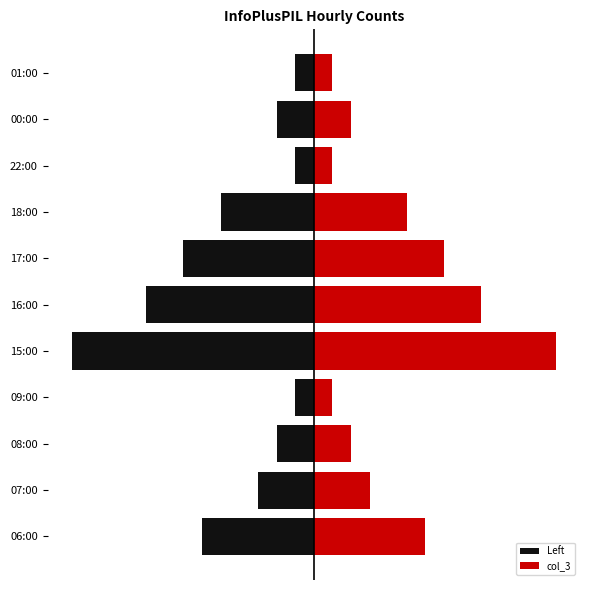

Reading right to left, what are all the values shown in this chart?

Left: 10=-1	9=-2	8=-1	7=-5	6=-7	5=-9	4=-13	3=-1	2=-2	1=-3	0=-6
col_3: 10=1	9=2	8=1	7=5	6=7	5=9	4=13	3=1	2=2	1=3	0=6